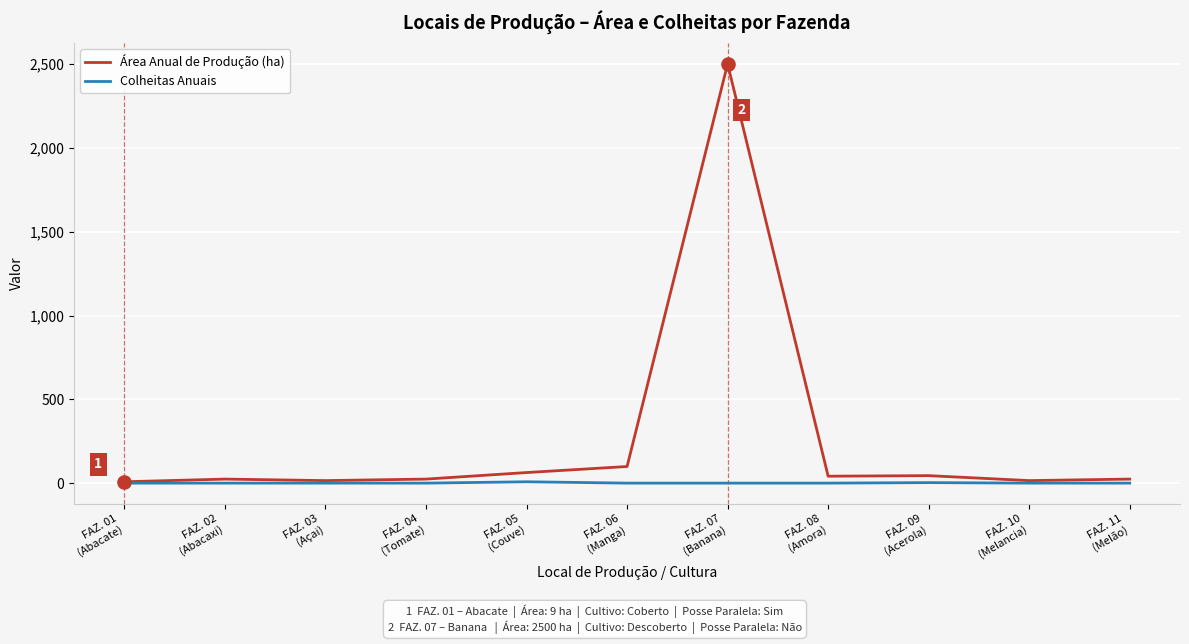

Which series has the largest total across all categories?

Área Anual de Produção (ha)